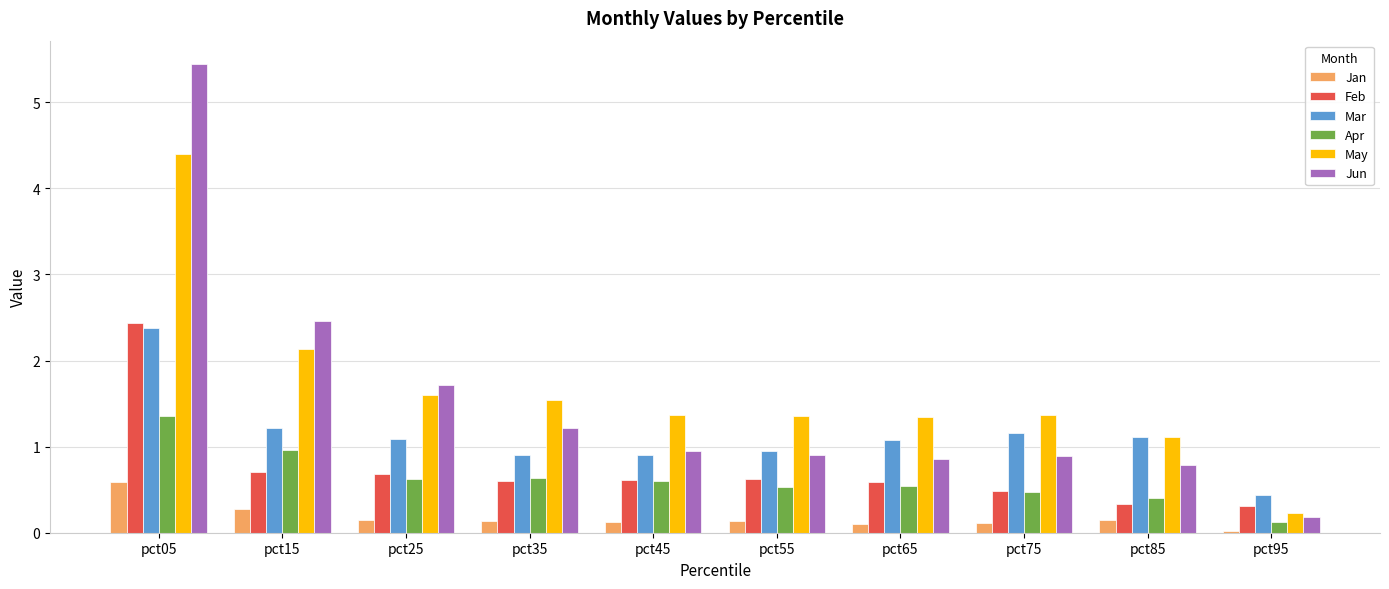

What is the value of the Jun bar at the 6th from the left?

0.9